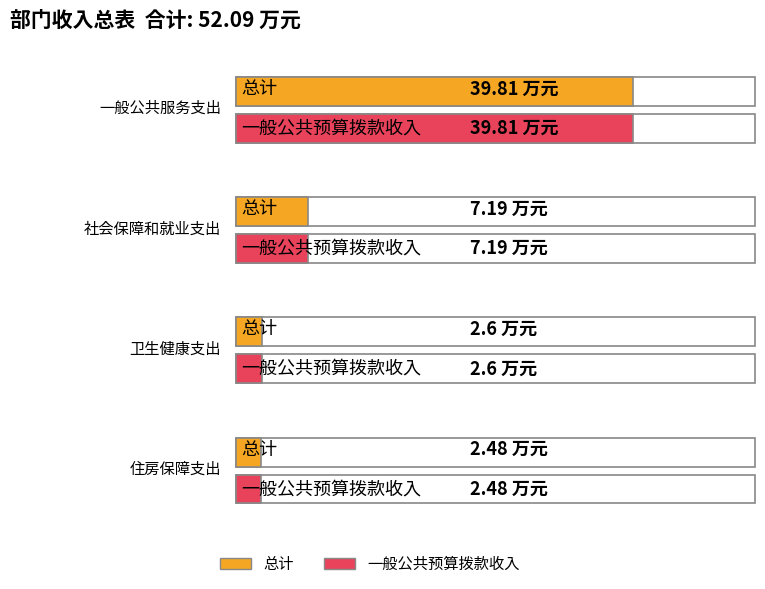

Which series has the largest total across all categories?

总计